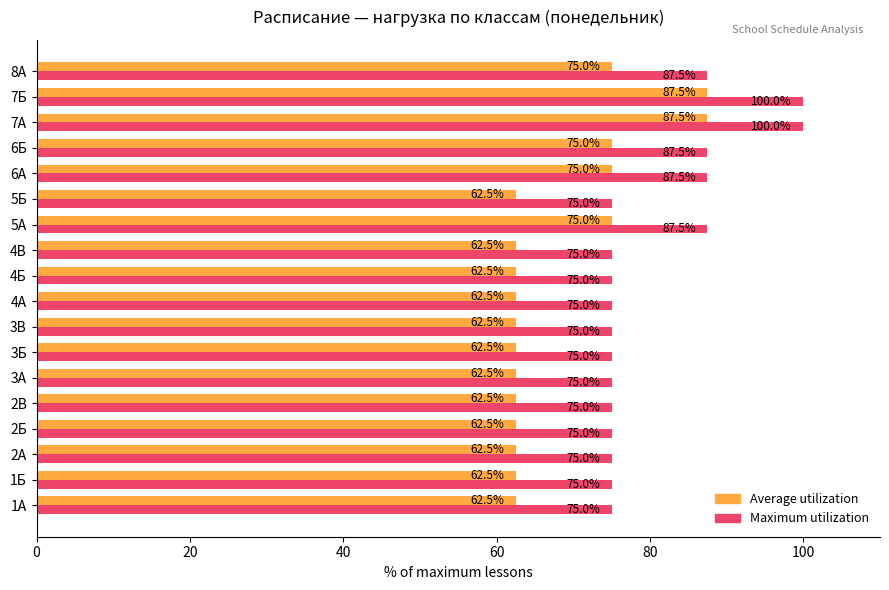

At how many categories does at least one series exceed 66?

18